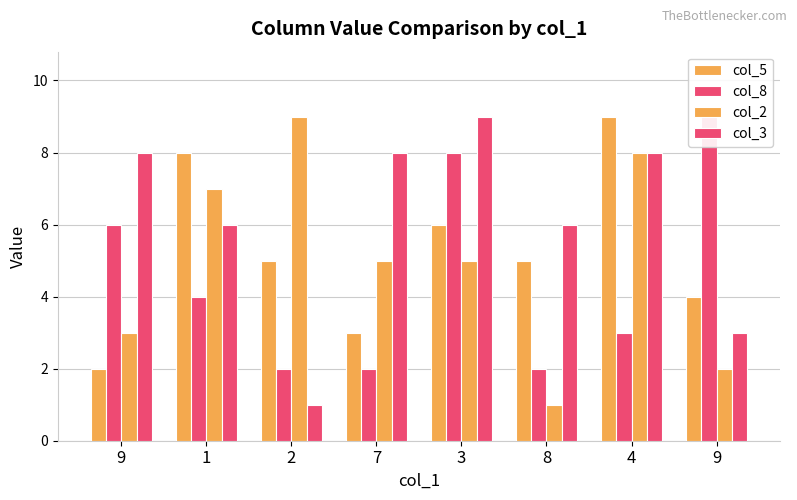

How many bars are there in total?

32